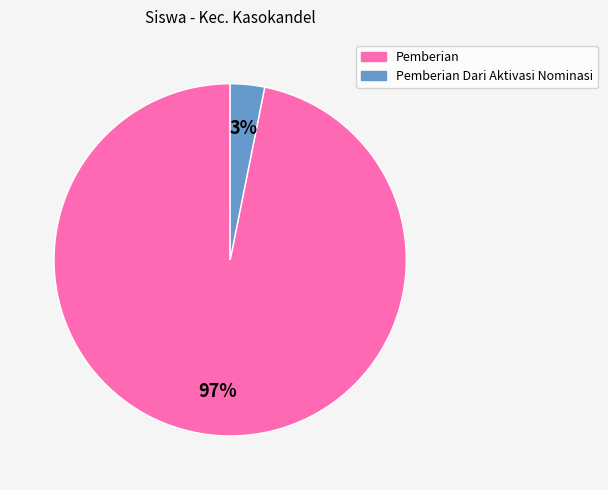

To the nearest percent, what is the difference between the largest and smallest slice percentages?

94%